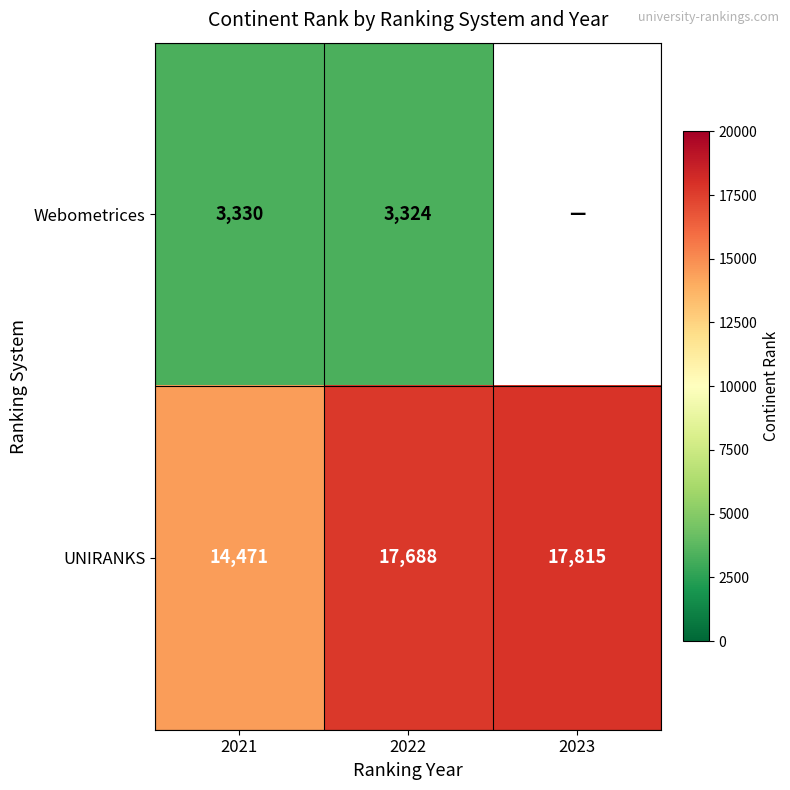

At how many categories does at least one series exceed 12410?

3